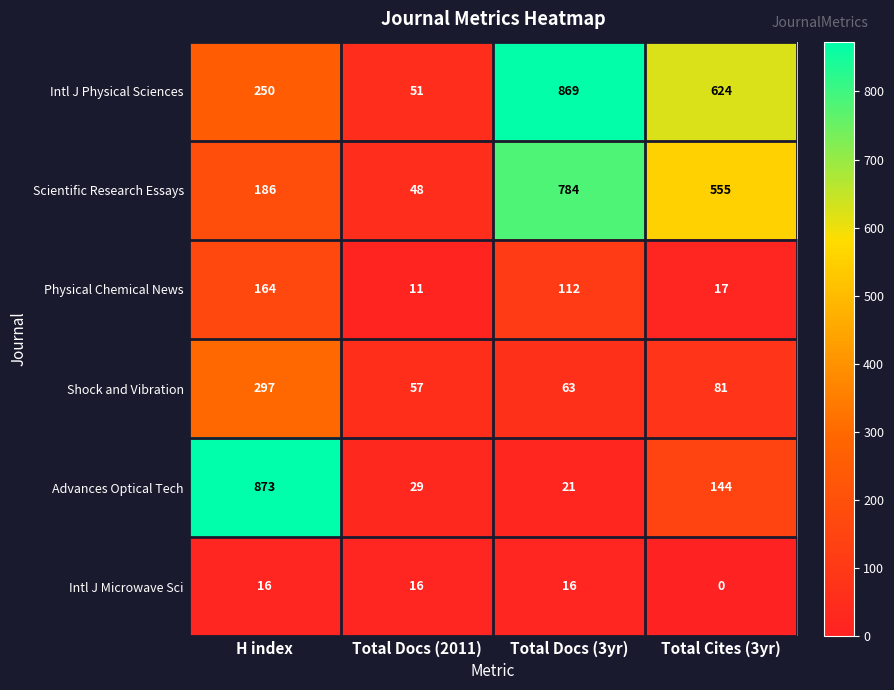

Which label corresponds to the largest value in the chart?

H index